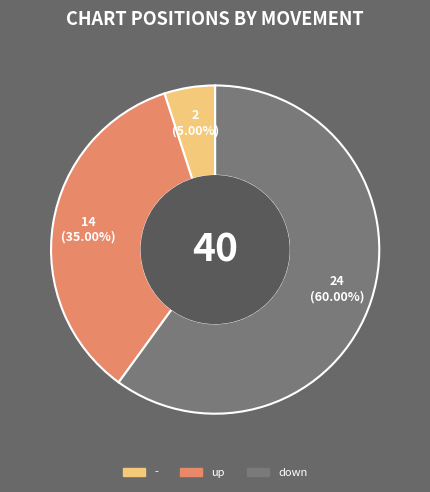

Which category has the biggest portion of the pie?

down